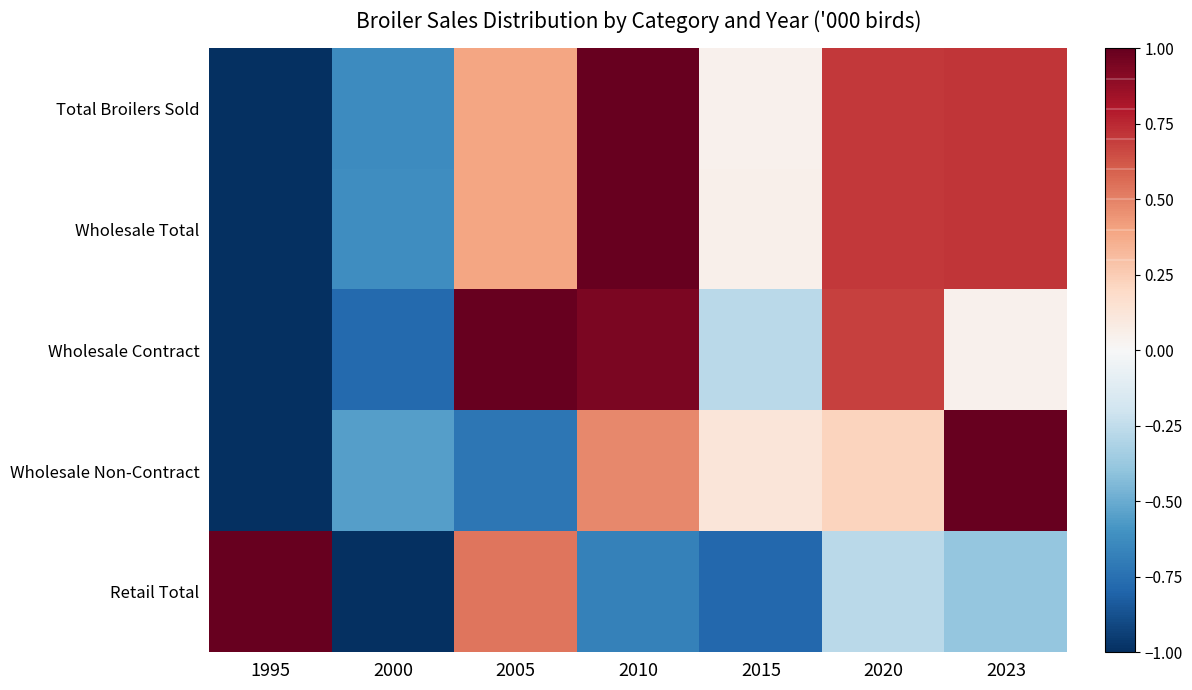

What is the total value across all series at 1995?

-3.0